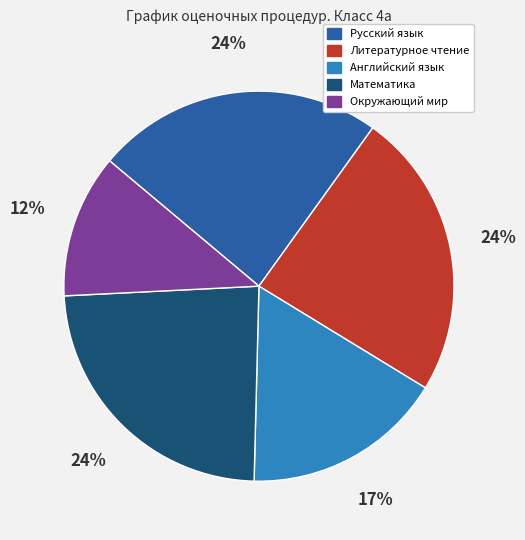

Does any single category account for the majority?

No